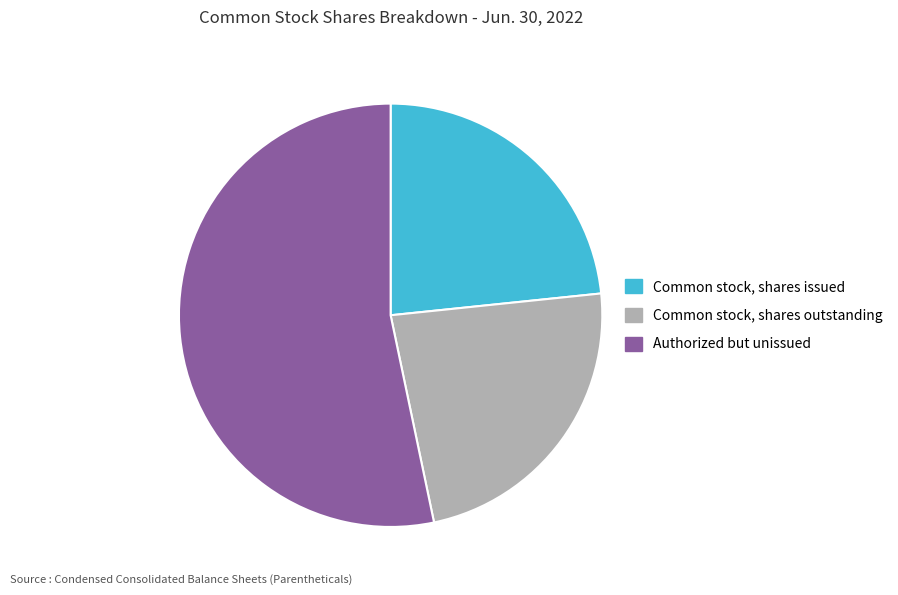

The Common stock, shares issued slice represents 8% of the pie. True or false?

False